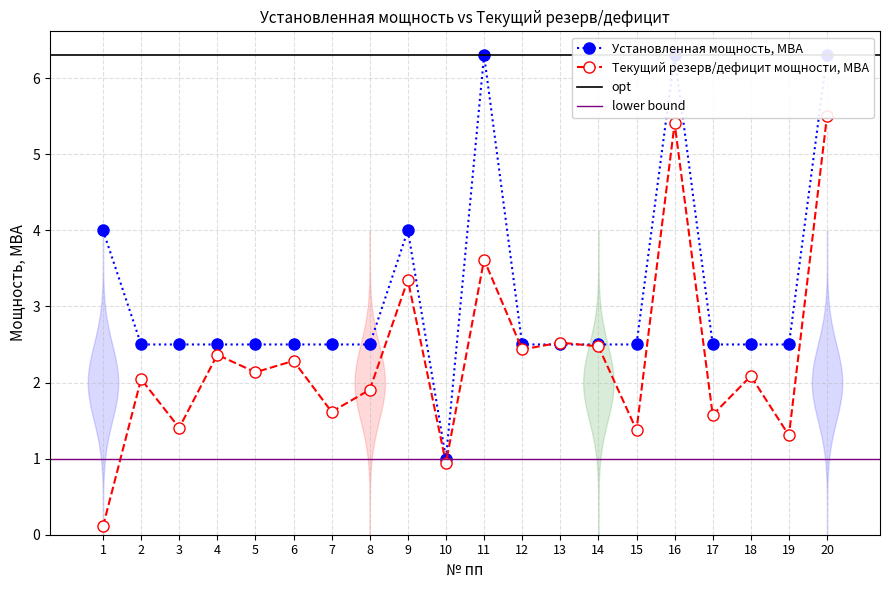

What is the sum of all Установленная мощность, МВА values?

62.9